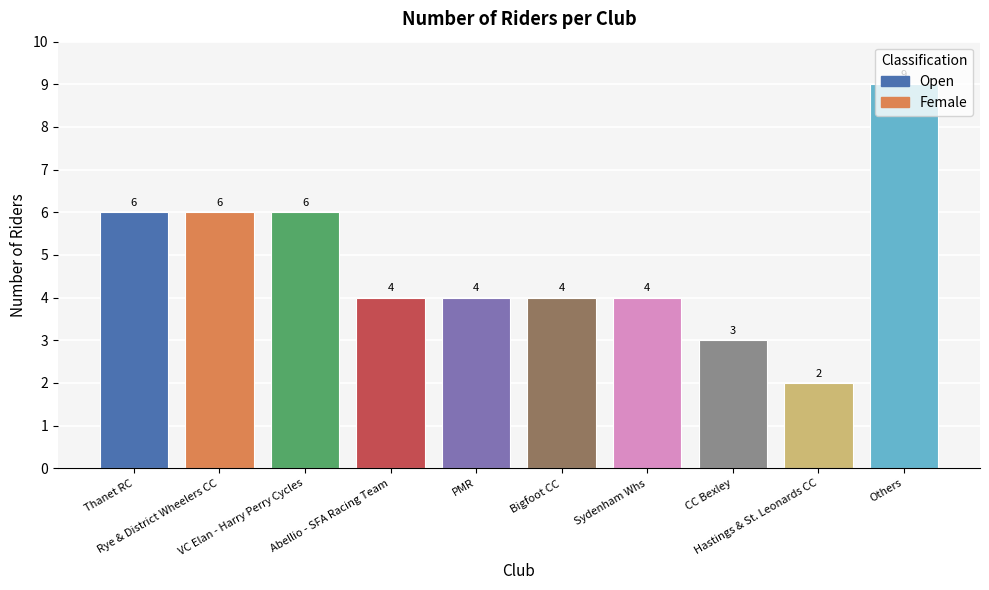

Which label corresponds to the largest value in the chart?

Others